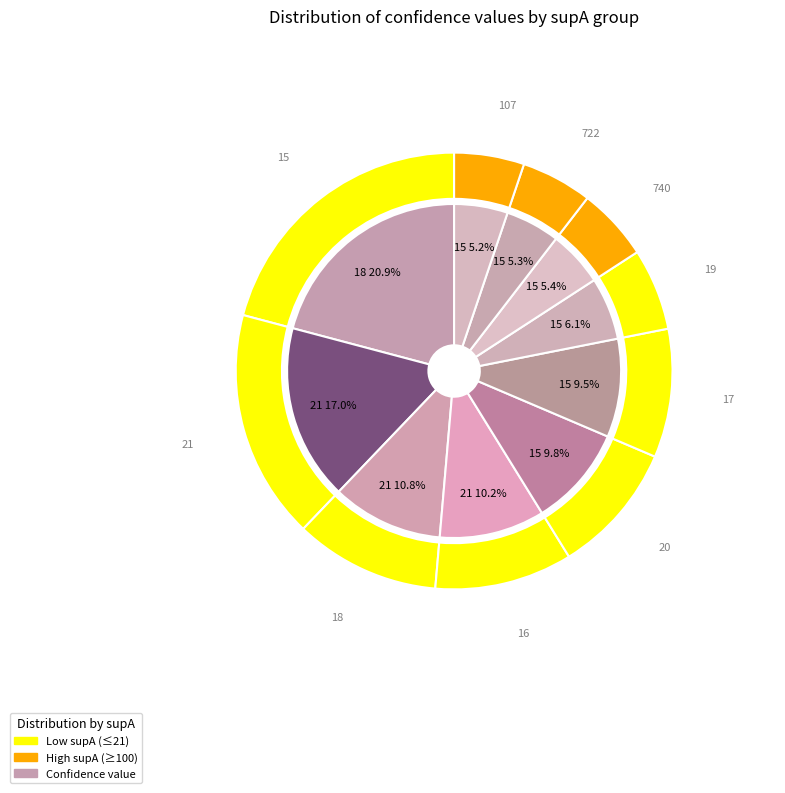

To the nearest percent, what portion does 15 represent?

5%